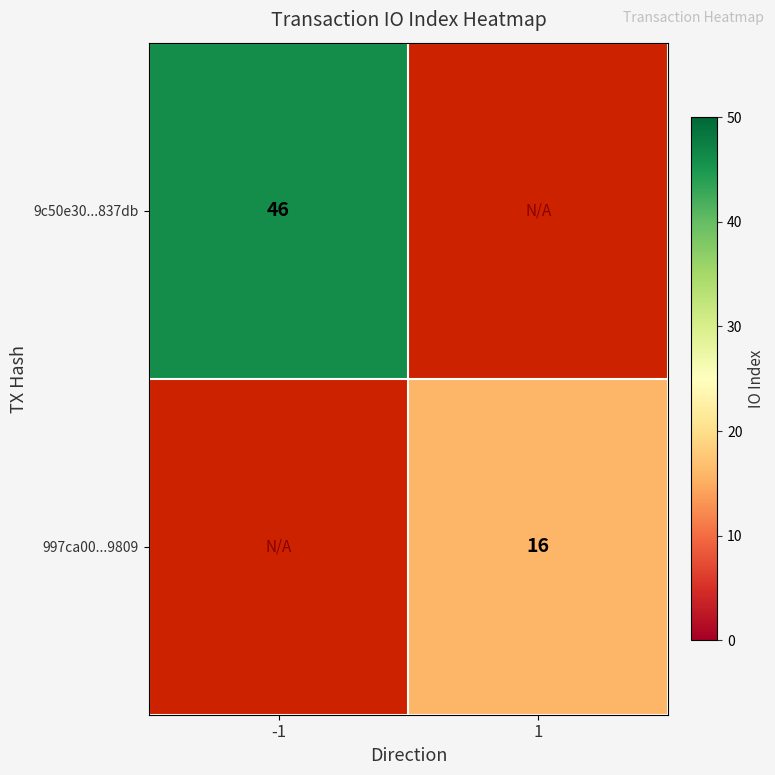

Which has a higher value, 1 or -1?

-1